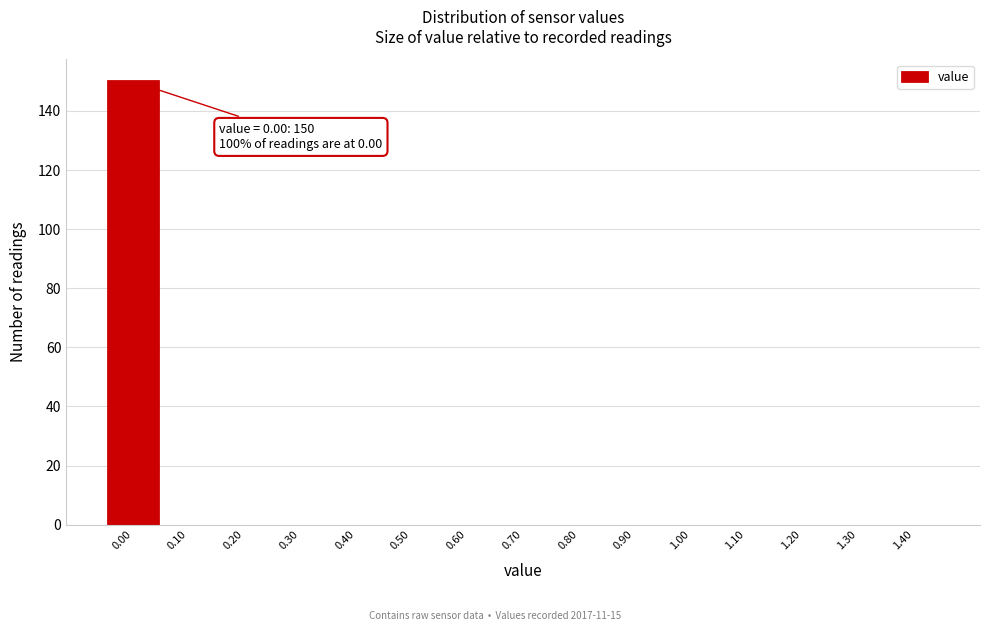

Reading left to right, what are all the values shown in this chart?

0.00=150	0.10=0	0.20=0	0.30=0	0.40=0	0.50=0	0.60=0	0.70=0	0.80=0	0.90=0	1.00=0	1.10=0	1.20=0	1.30=0	1.40=0